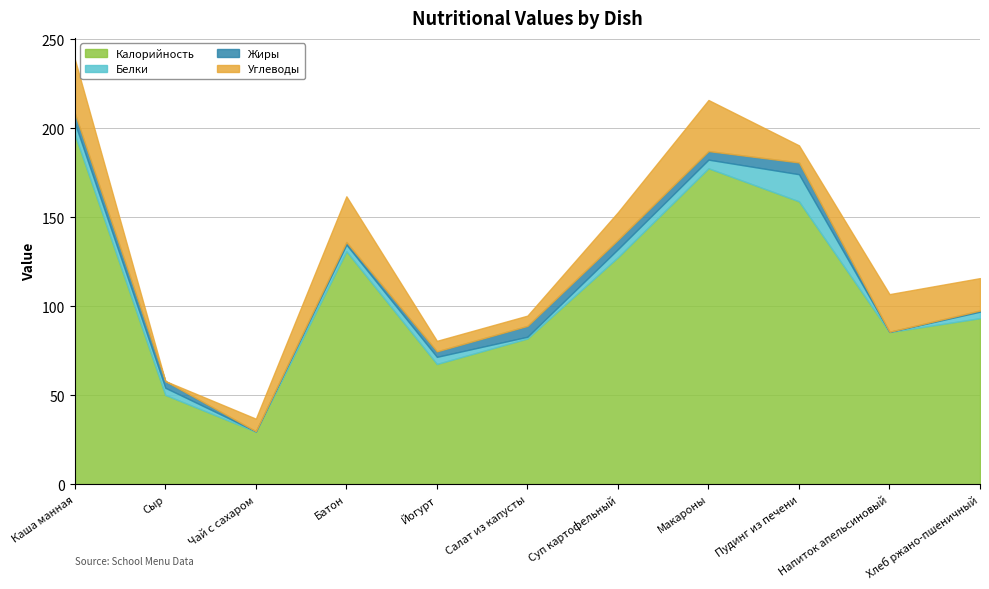

Reading left to right, list all the values displayed in this chart.

Калорийность: Каша манная=196.5	Сыр=50.1	Чай с сахаром=29.5	Батон=130.8	Йогурт=67.5	Салат из капусты=81.8	Суп картофельный=127.5	Макароны=177.5	Пудинг из печени=158.9	Напиток апельсиновый=85.4	Хлеб ржано-пшеничный=93.2
Белки: Каша манная=6.6	Сыр=4.0	Чай с сахаром=0.2	Батон=3.8	Йогурт=4.0	Салат из капусты=1.0	Суп картофельный=4.5	Макароны=4.8	Пудинг из печени=15.2	Напиток апельсиновый=0.1	Хлеб ржано-пшеничный=3.6
Жиры: Каша манная=5.4	Сыр=3.8	Чай с сахаром=0.1	Батон=1.4	Йогурт=3.1	Салат из капусты=6.1	Суп картофельный=5.3	Макароны=4.8	Пудинг из печени=6.6	Напиток апельсиновый=0.0	Хлеб ржано-пшеничный=0.7
Углеводы: Каша манная=30.4	Сыр=0.0	Чай с сахаром=7.0	Батон=25.7	Йогурт=5.9	Салат из капусты=5.8	Суп картофельный=15.5	Макароны=28.7	Пудинг из печени=9.6	Напиток апельсиновый=21.2	Хлеб ржано-пшеничный=18.2